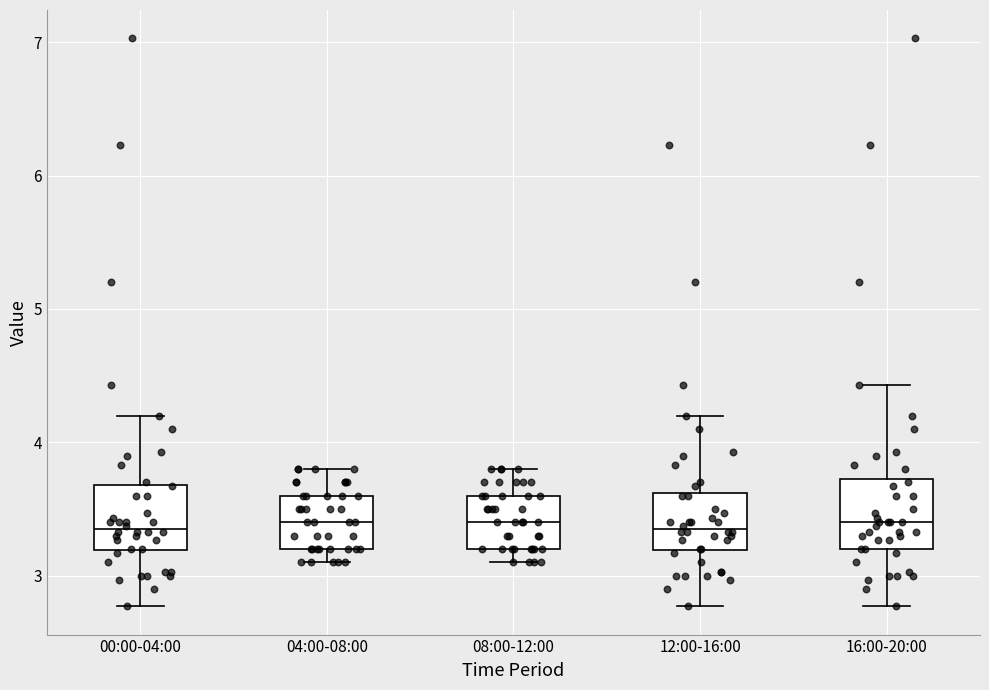

Where is the upper edge of the box for 12:00-16:00 on the y-axis? The values are not printed on the chart, so give them approximately, as read against the axis.

3.6